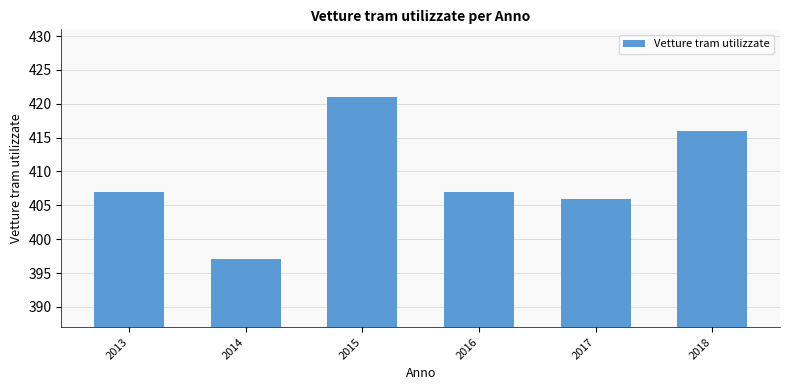

What is the value of the 5th bar from the left?

406